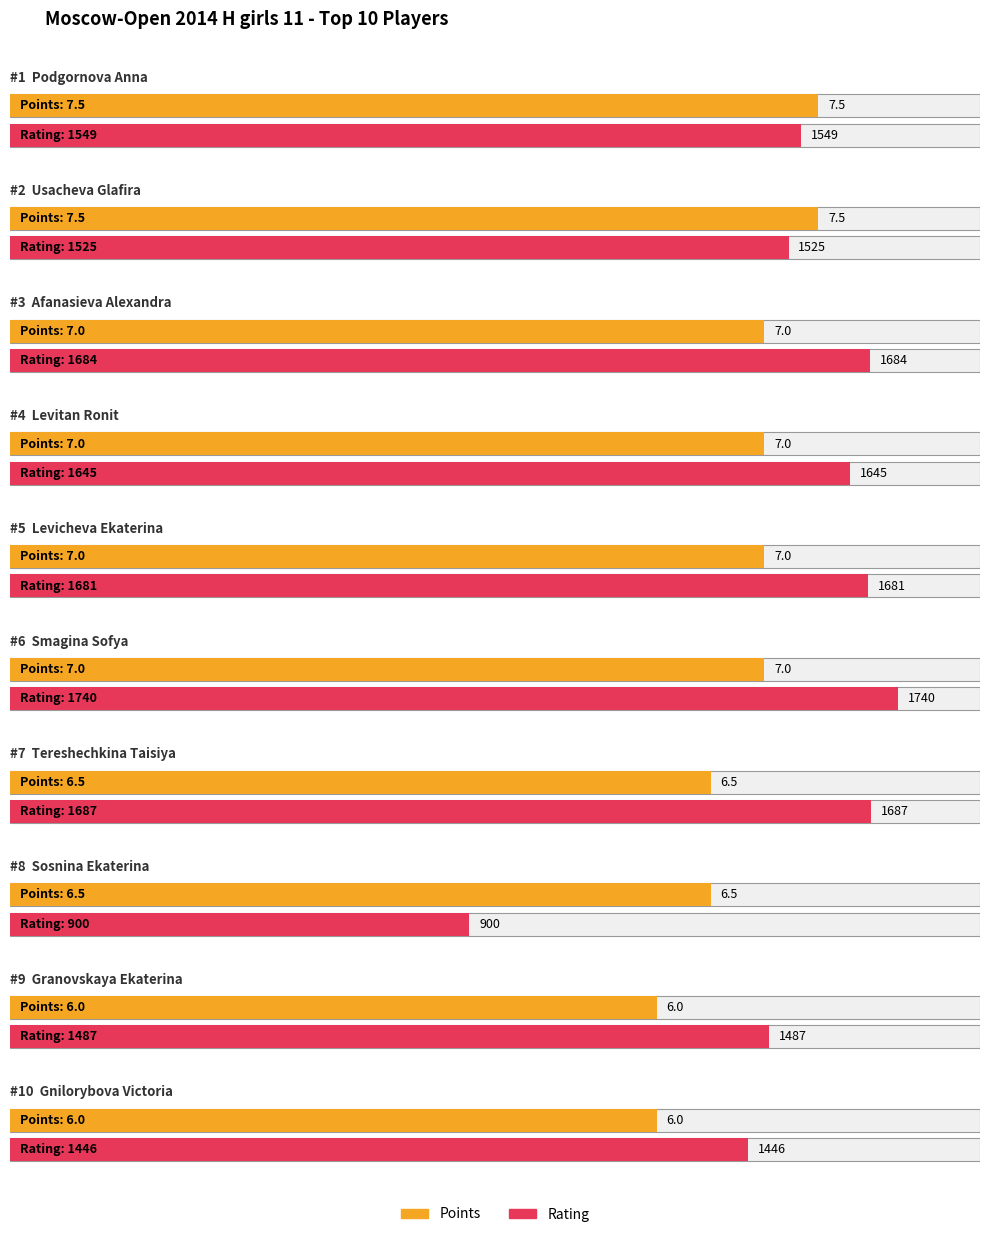

What is the difference between the maximum and minimum values in the Points series?

1.5